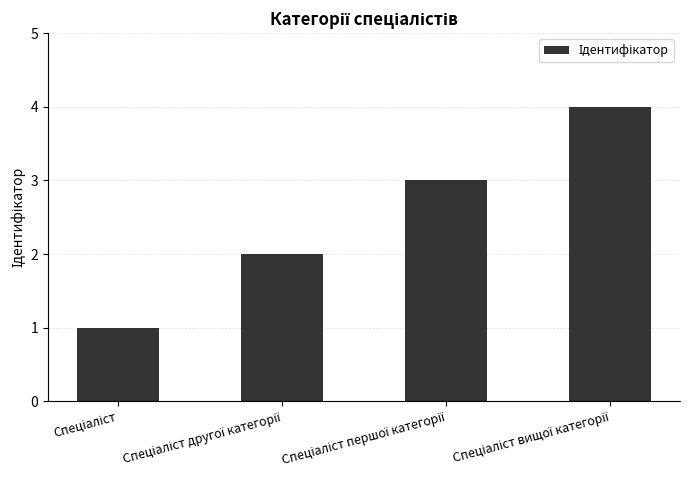

Count the number of data series in this chart.

1